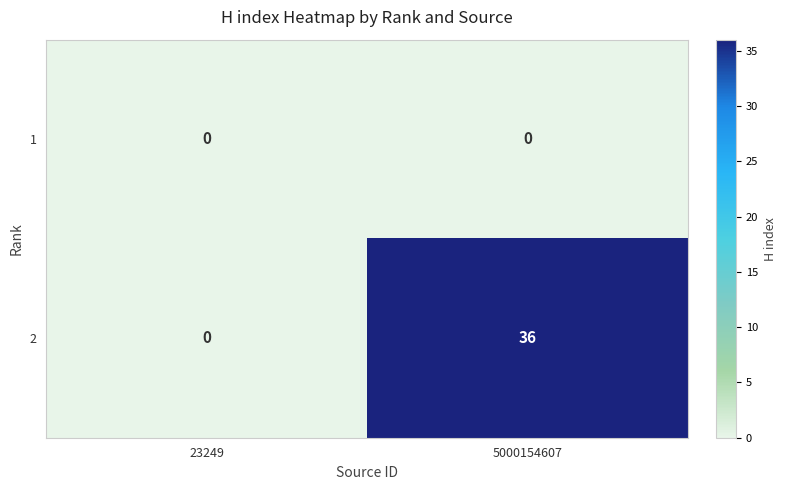

Rank the series by their average value, from highest to lowest.

2, 1